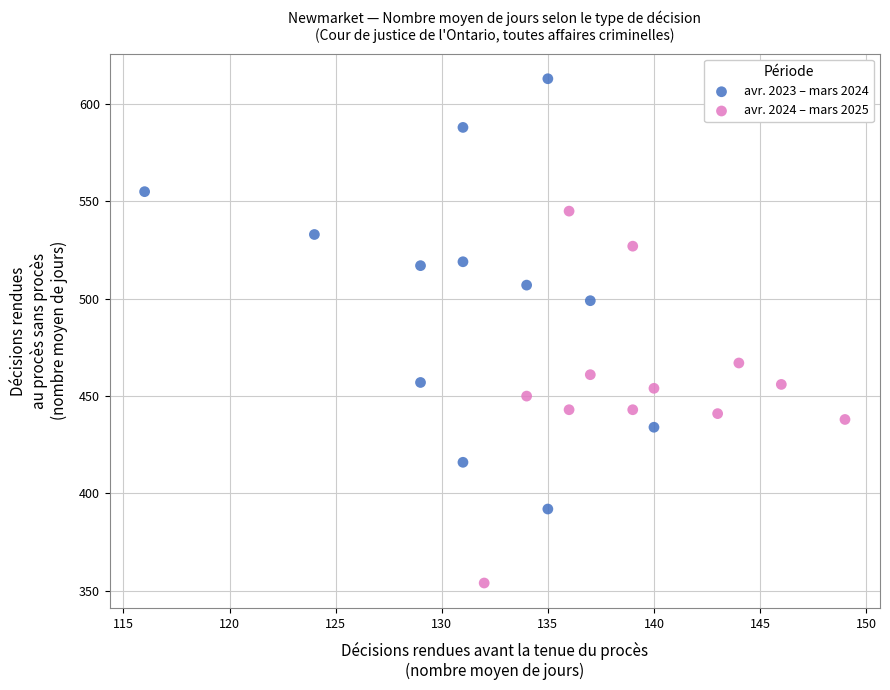

Which series has the largest Y range (max minus min)?

avr. 2023 – mars 2024